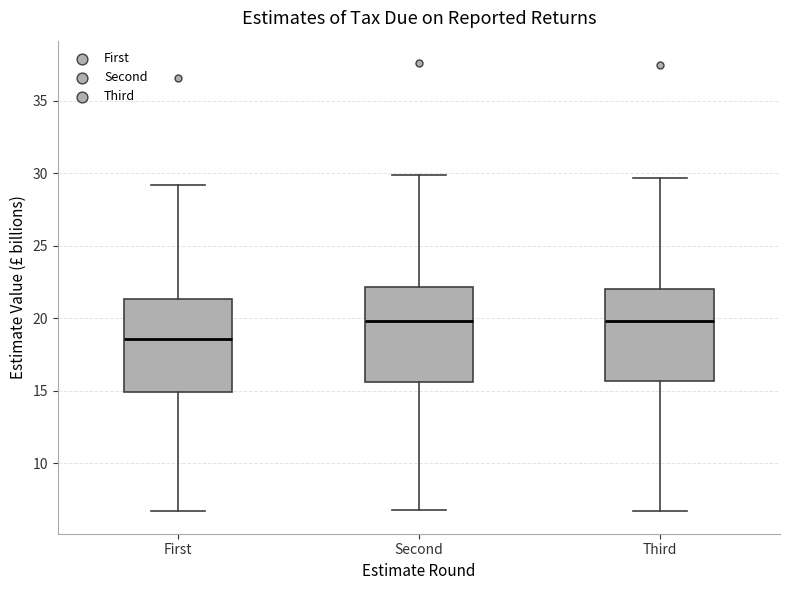

Reading left to right, transcribe this box plot: for each box, give where its median line is, the range the box spans, and where its two whiskers end, as read against the y-axis. The values are not printed on the chart, so give them approximately, as read against the axis.

First: median 18.5, box 15.0 to 21.5, whiskers 6.5 to 29.0
Second: median 20.0, box 15.5 to 22.0, whiskers 7.0 to 30.0
Third: median 20.0, box 15.5 to 22.0, whiskers 6.5 to 29.5